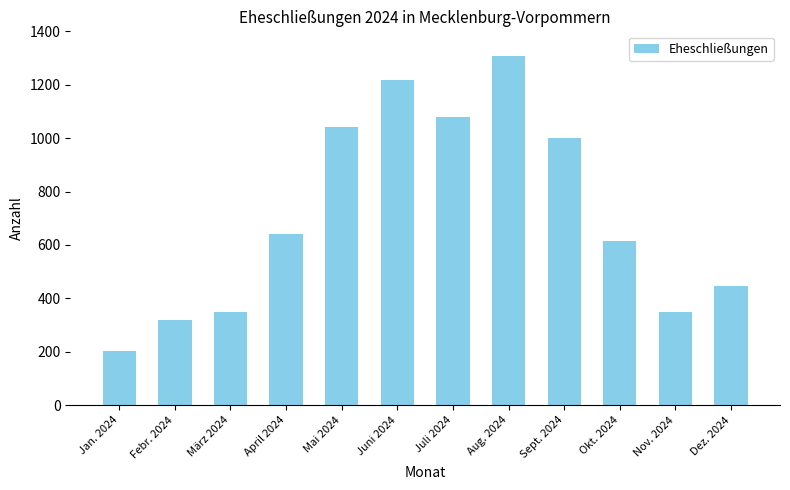

What is the average value?

714